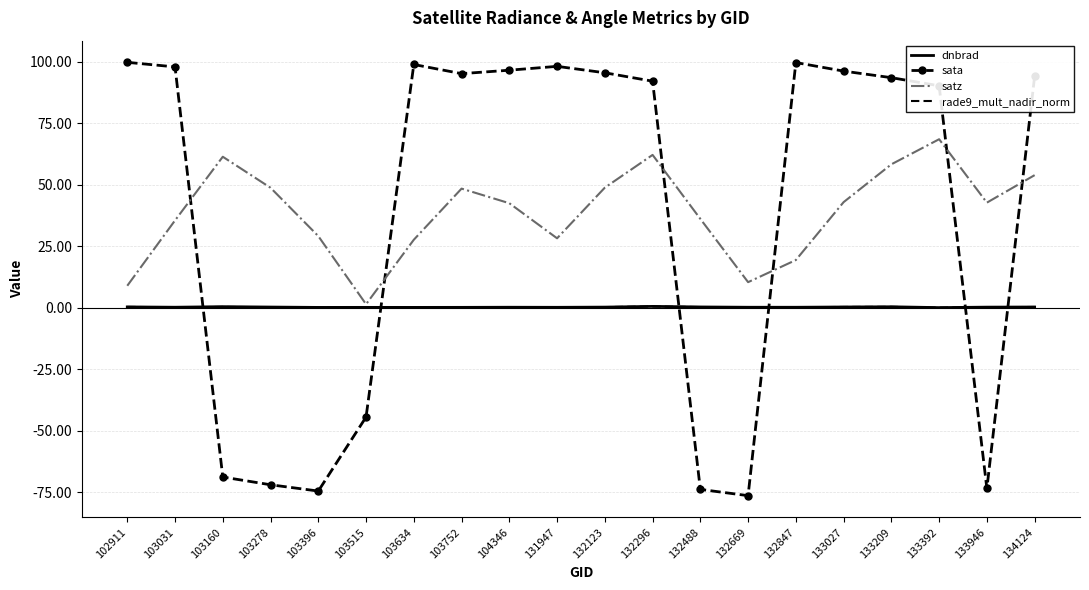

In sata, how many points are higher than both neighbors (excluding endpoints)?

3